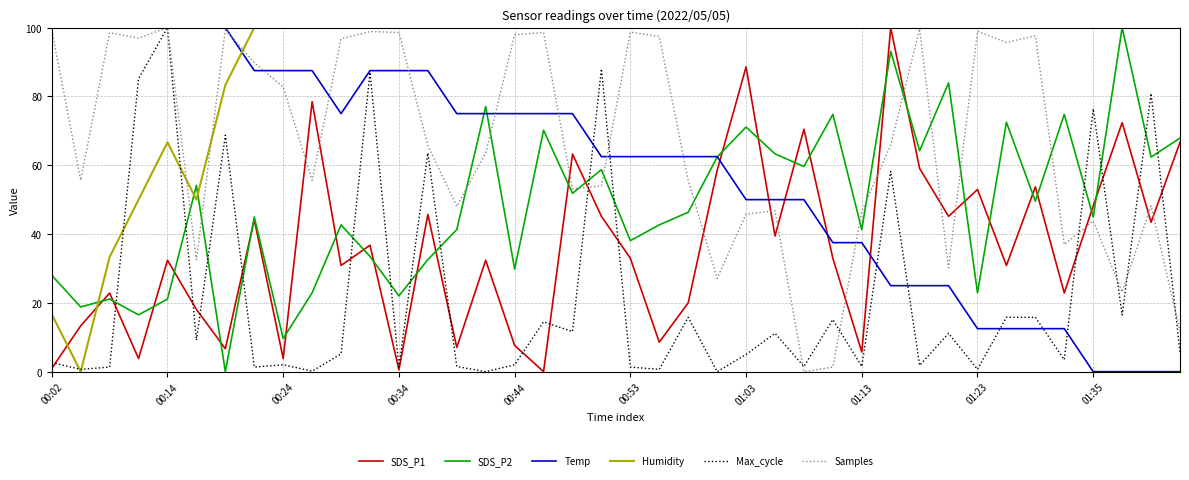

In Humidity, how many points are lower than both neighbors (excluding endpoints)?

2